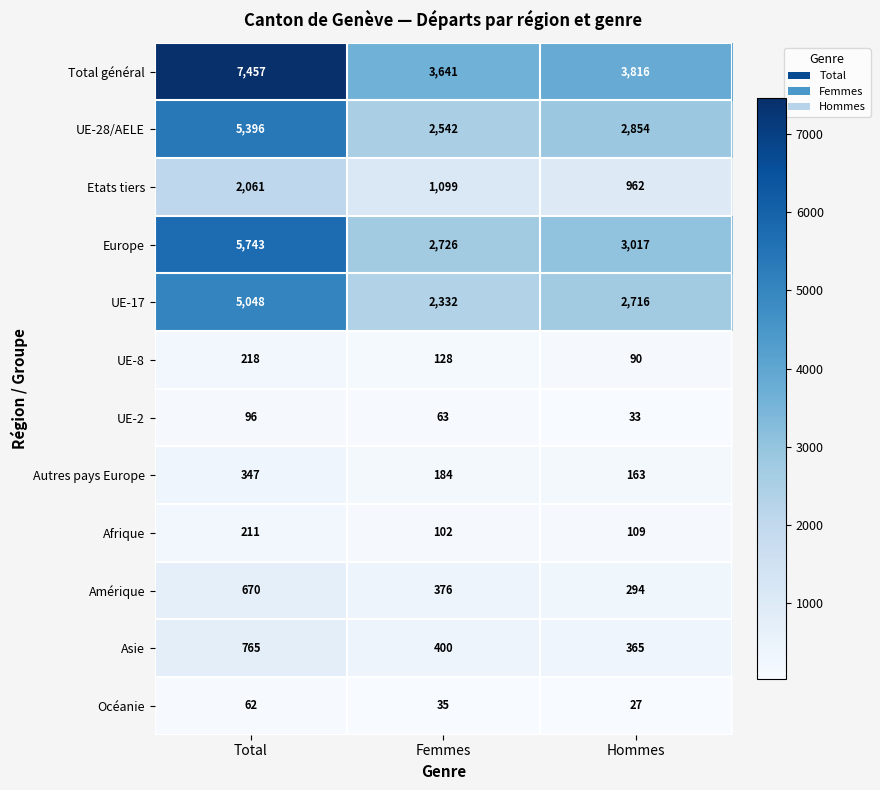

Rank the series by their maximum value, from lowest to highest.

Océanie, UE-2, Afrique, UE-8, Autres pays Europe, Amérique, Asie, Etats tiers, UE-17, UE-28/AELE, Europe, Total général